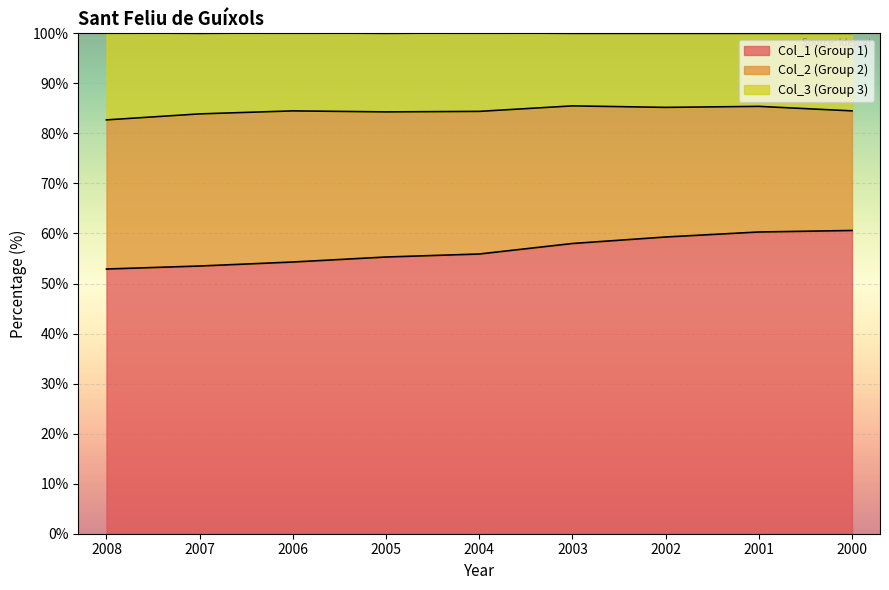

What is the total value across all series at 2002?

100.0